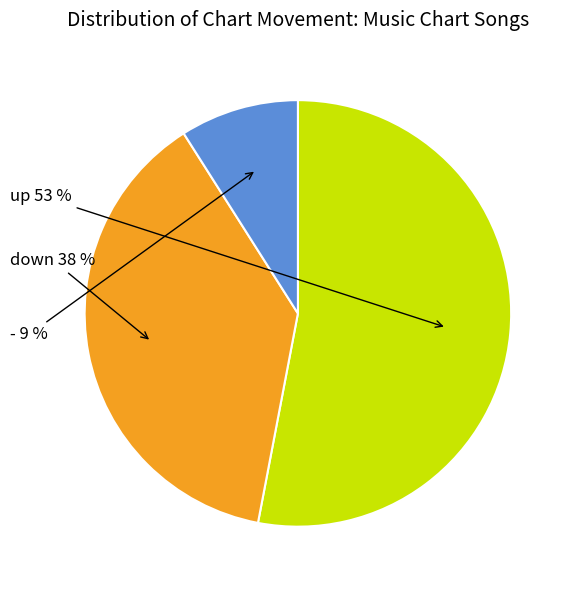

Is there a majority slice in this chart?

Yes